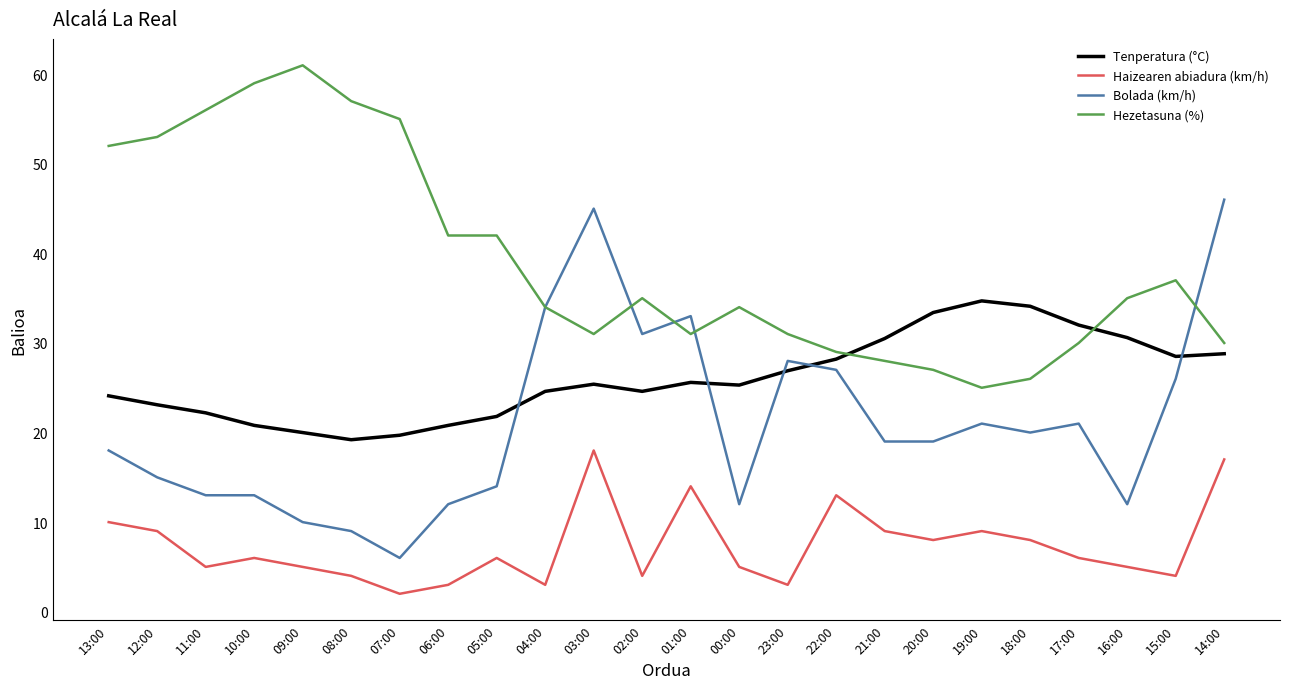

In Haizearen abiadura (km/h), how many points are lower than both neighbors (excluding endpoints)?

7